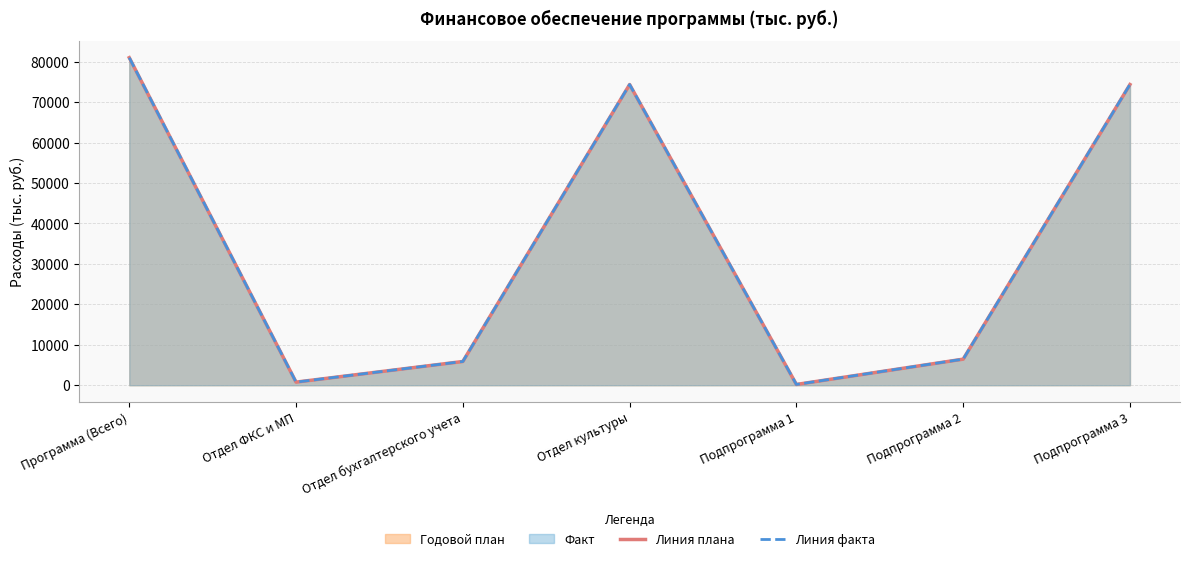

What is the difference between the second highest and minimum values in the Линия факта series?

74173.4